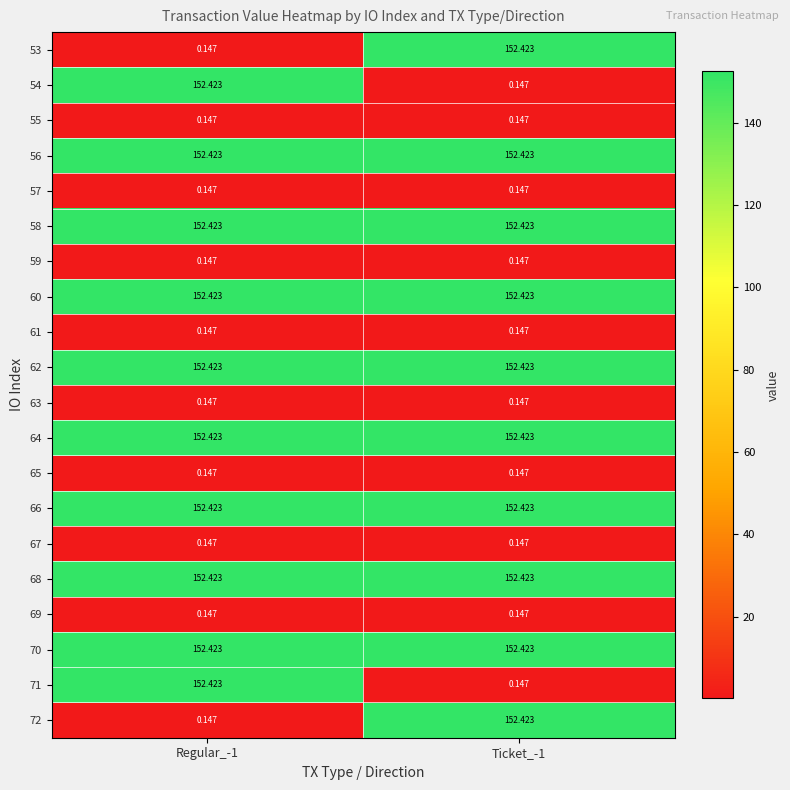

Is the value of 66 at Regular_-1 greater than the value of 65 at Regular_-1?

Yes